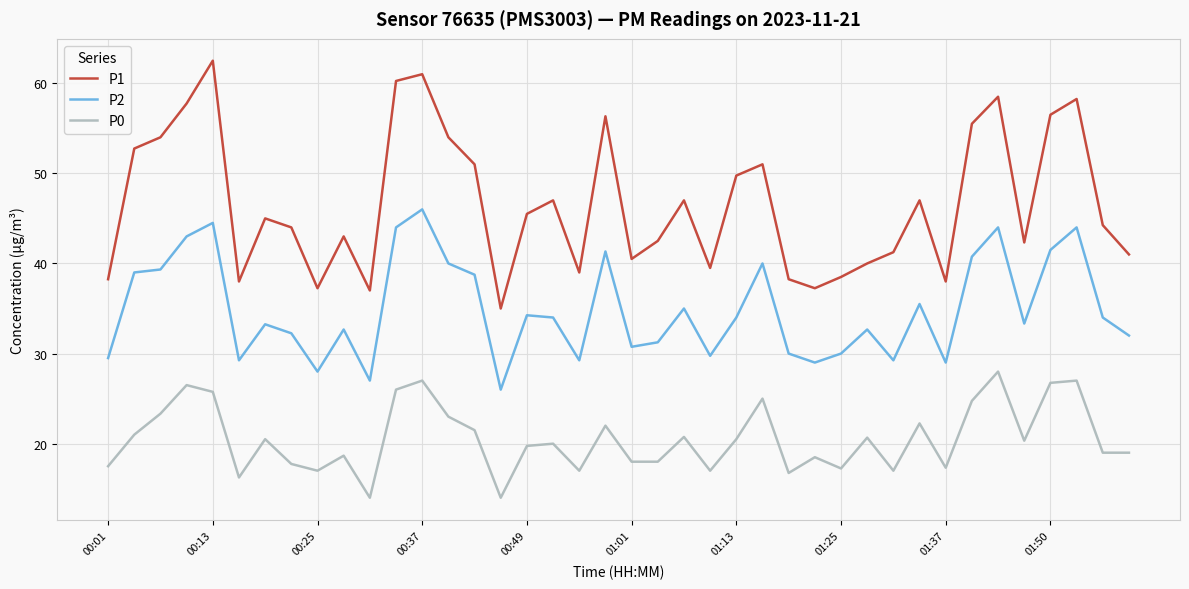

What is the difference between the maximum and minimum values in the P1 series?

27.5